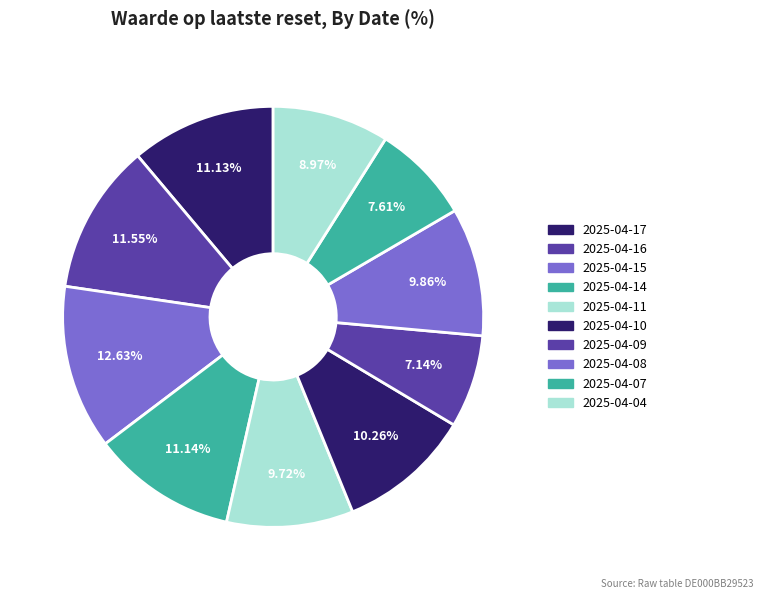

The 2025-04-10 slice represents 1% of the pie. True or false?

False